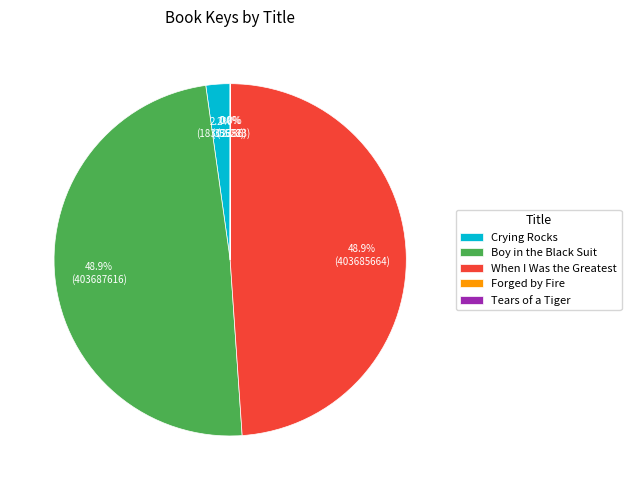

Between Boy in the Black Suit and Crying Rocks, which is larger?

Boy in the Black Suit